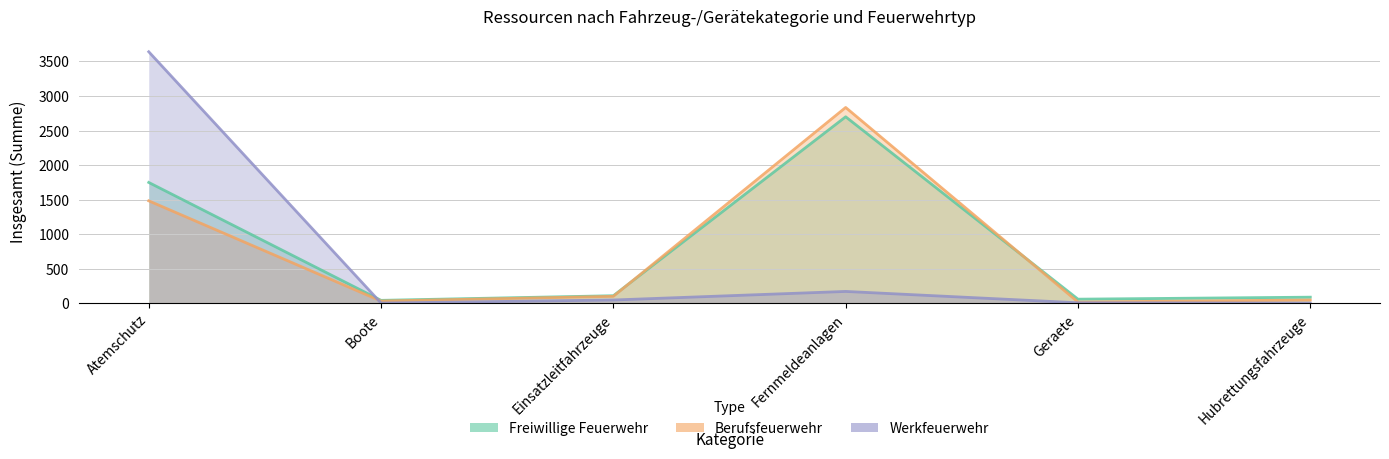

True or false: Berufsfeuerwehr has a value of 31 at Geraete.

False